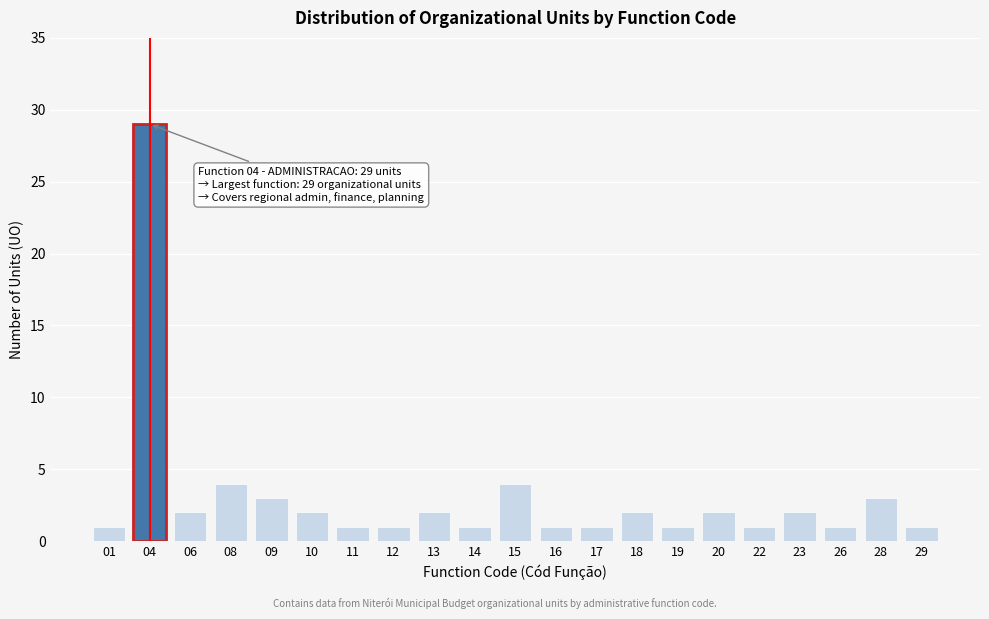

Reading left to right, extract all data points from this chart.

1	29	2	4	3	2	1	1	2	1	4	1	1	2	1	2	1	2	1	3	1